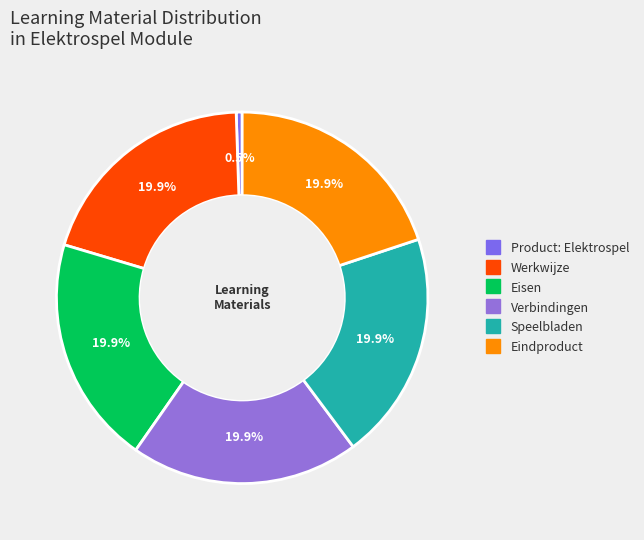

True or false: Werkwijze accounts for 20% of the total.

True